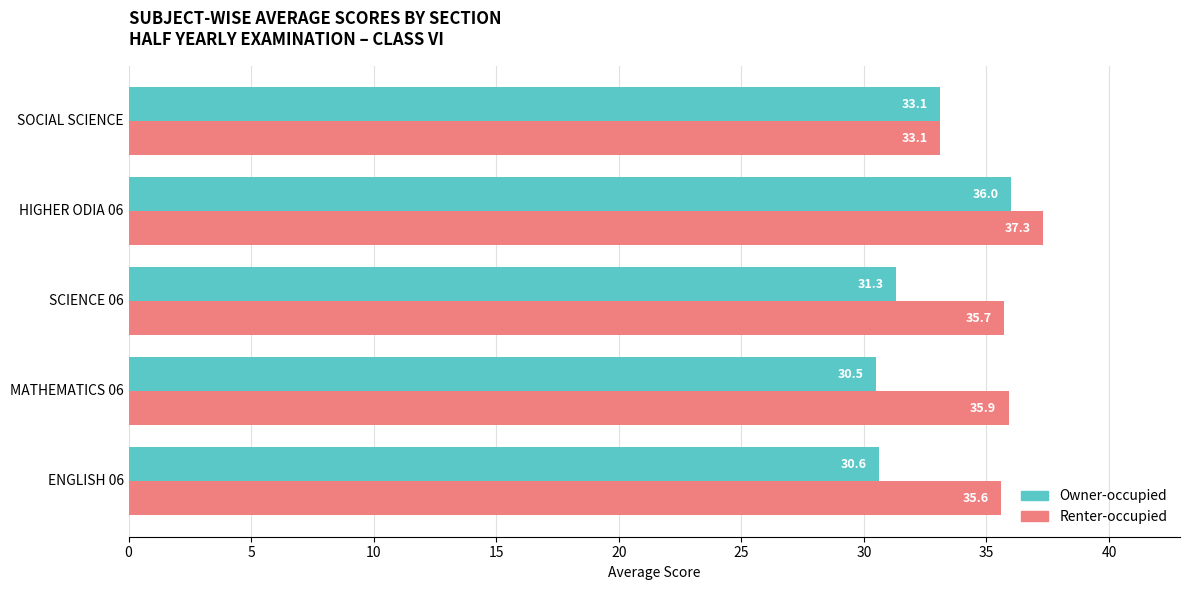

Is it true that Owner-occupied equals 36.0 at HIGHER ODIA 06?

True